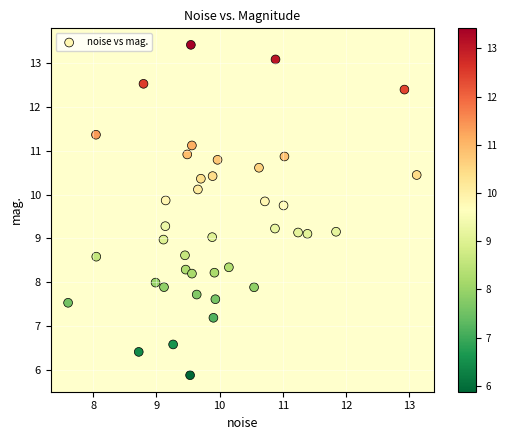

What is the range of Y values (max minus min)?

7.5